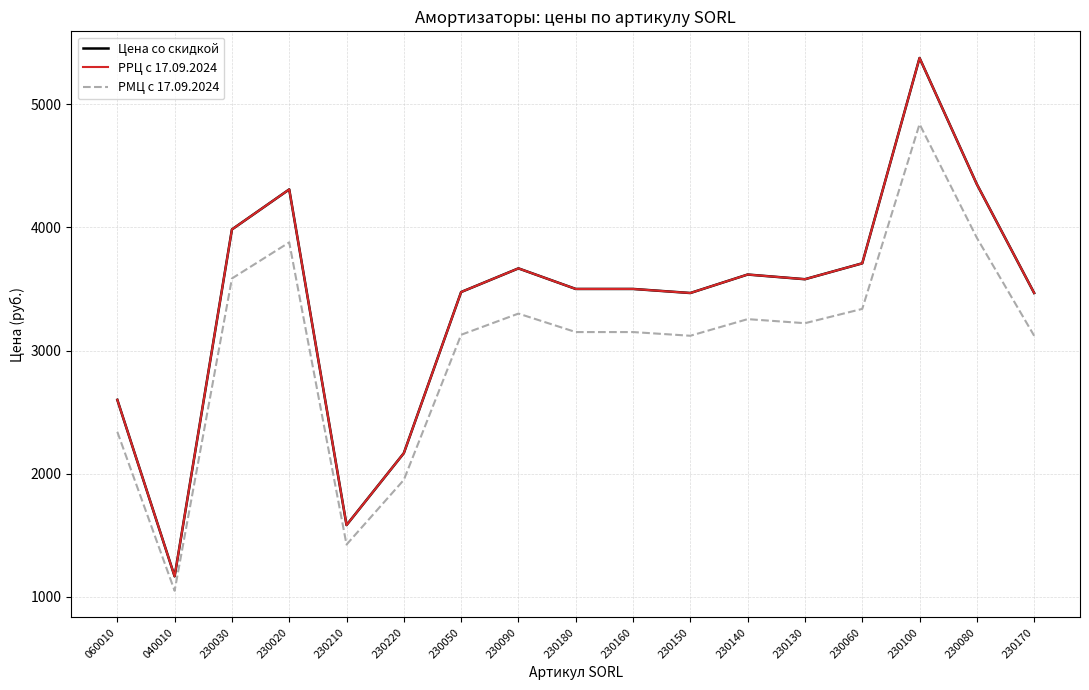

True or false: РМЦ с 17.09.2024 and РРЦ с 17.09.2024 cross at least once.

False